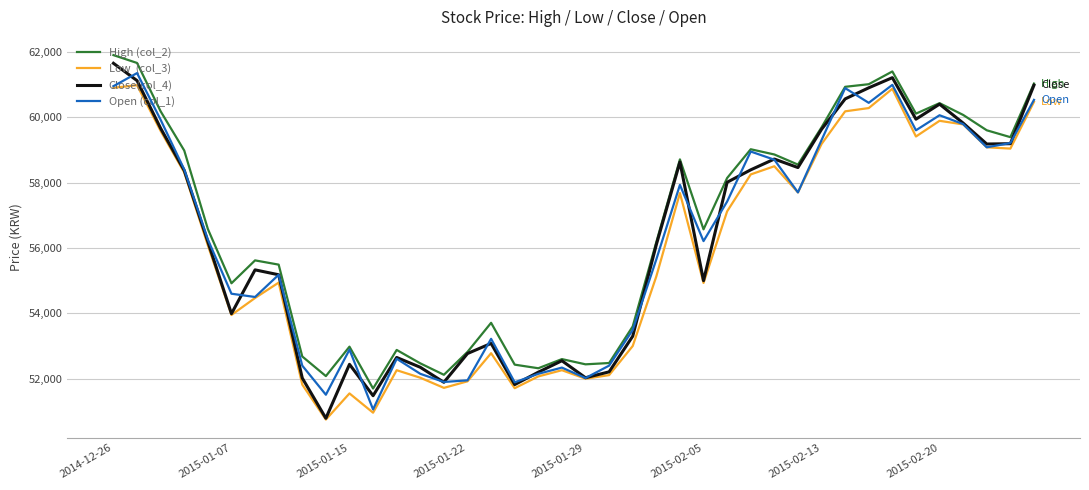

What is the smallest value displayed?

50750